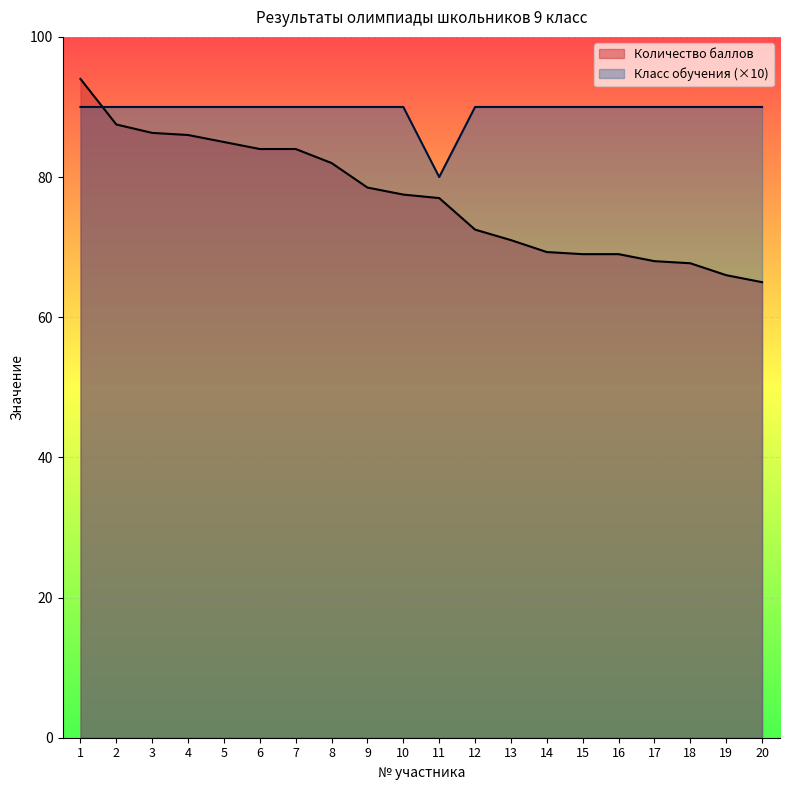

Between 9 and 20, which series saw the biggest shift?

Количество баллов